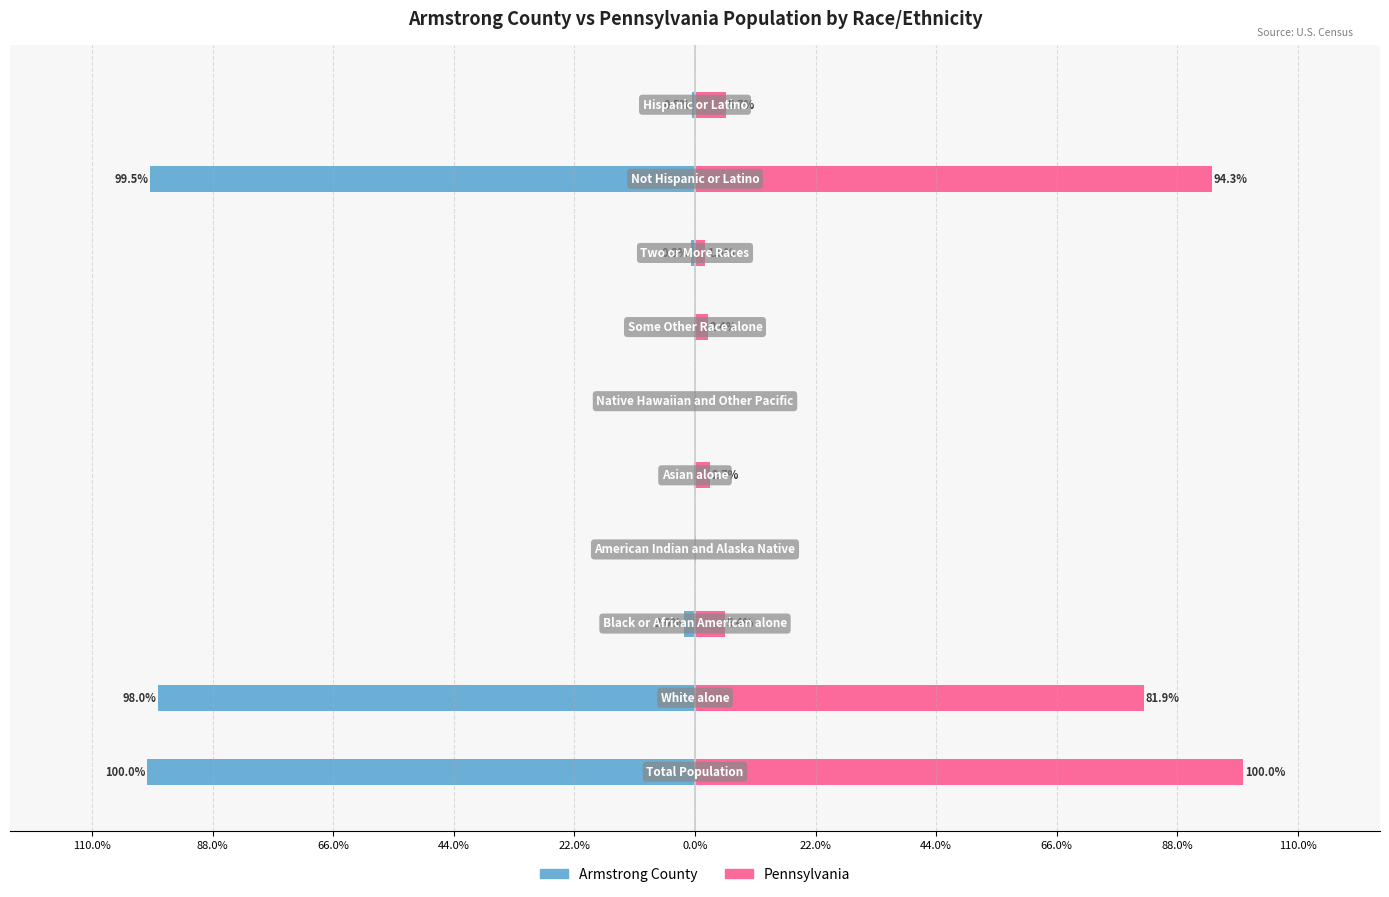

Reading left to right, transcribe all the data shown in this chart.

Armstrong County: 22.0%=-100.0	44.0%=-98.0	66.0%=-2.0	88.0%=-0.1	110.0%=-0.2	0.0%=-0.0	22.0%=-0.1	44.0%=-0.8	66.0%=-99.5	88.0%=-0.5
Pennsylvania: 22.0%=100.0	44.0%=81.9	66.0%=5.4	88.0%=0.2	110.0%=2.7	0.0%=0.0	22.0%=2.4	44.0%=1.9	66.0%=94.3	88.0%=5.7